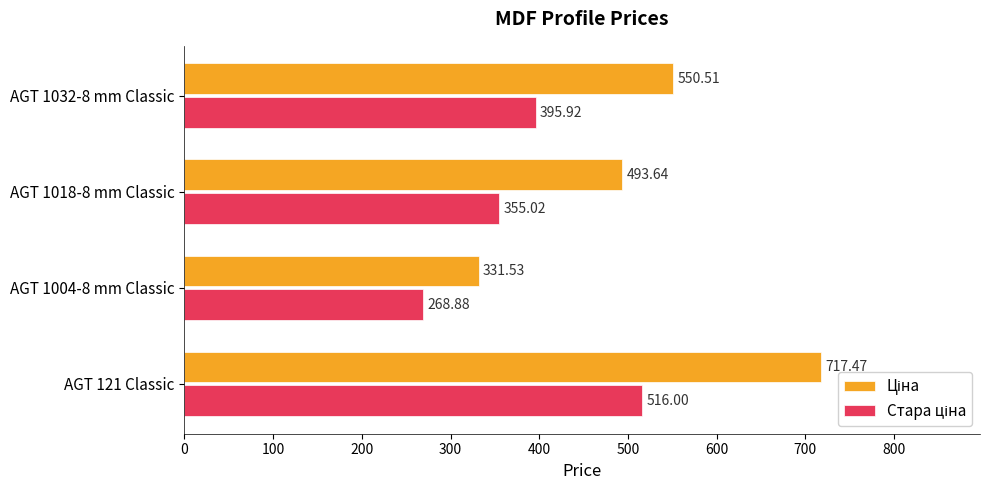

At which category is the sum across all series the highest?

AGT 121 Classic